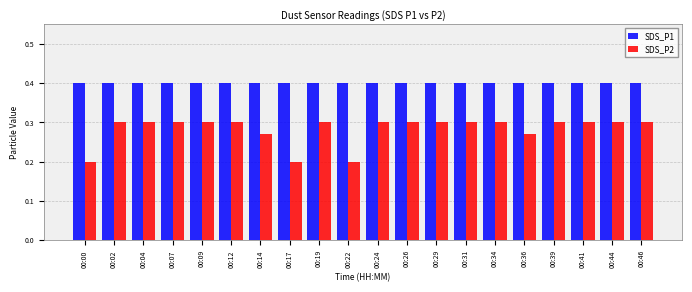

What is the greatest value displayed?

0.4